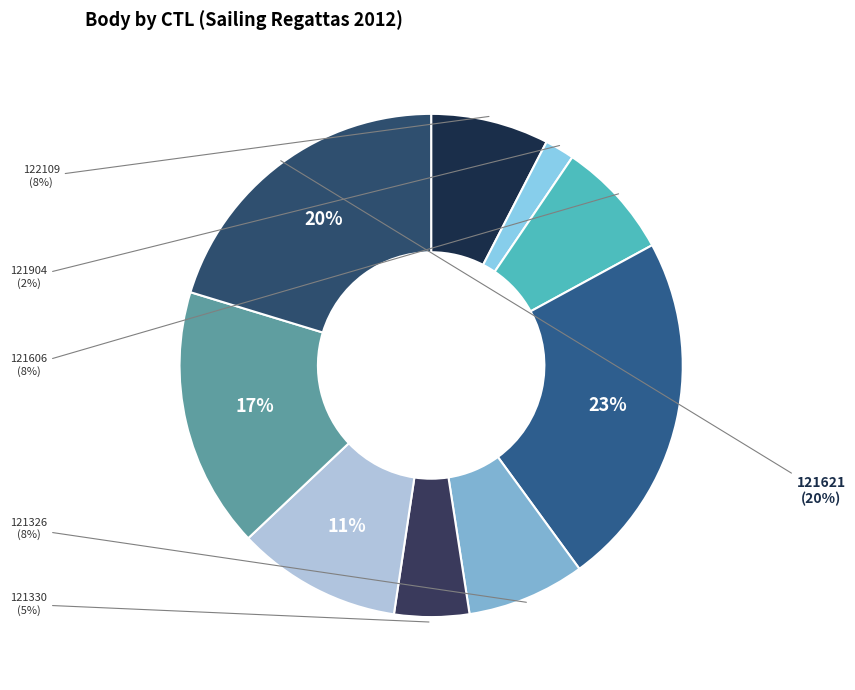

The 121330 slice represents 5% of the pie. True or false?

True